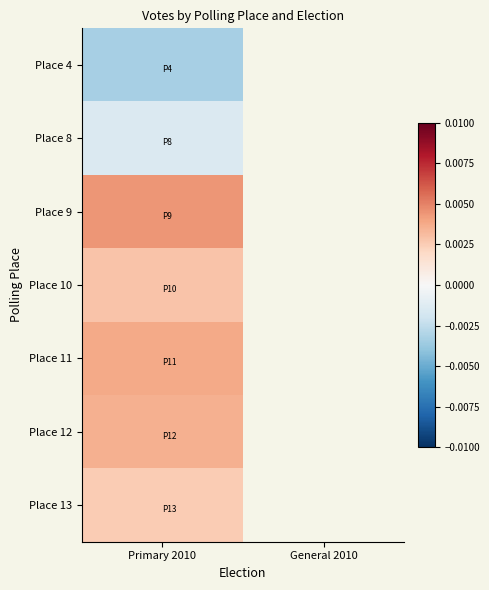

Rank the series by their maximum value, from lowest to highest.

Place 4, Place 8, Place 13, Place 10, Place 12, Place 11, Place 9